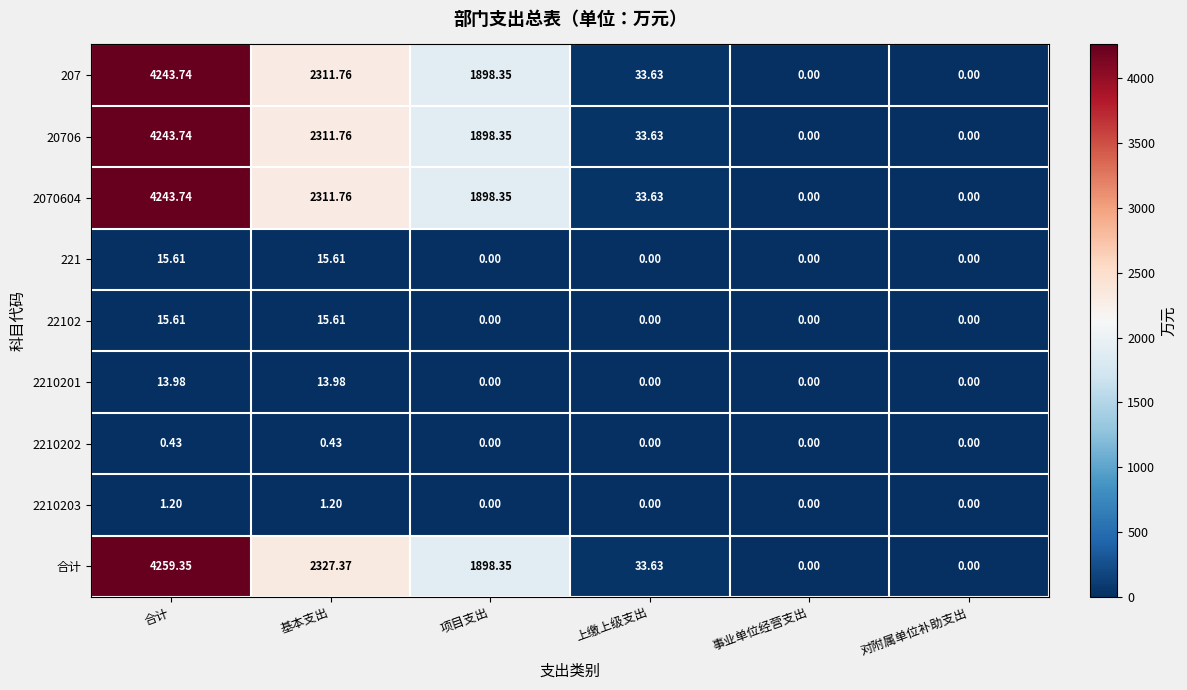

Which label corresponds to the largest value in the chart?

合计